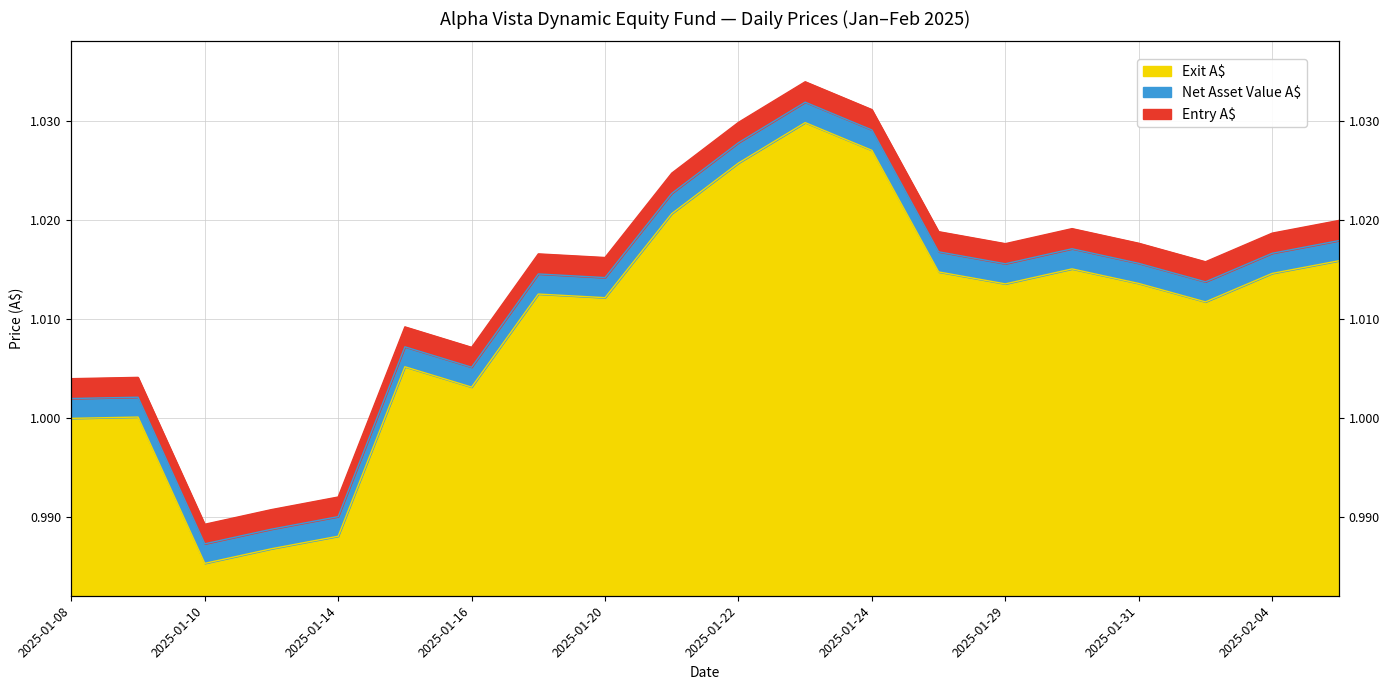

Reading left to right, list all the values displayed in this chart.

Entry A$: 2025-01-08=1.0	2025-01-09=1.0	2025-01-10=1.0	2025-01-13=1.0	2025-01-14=1.0	2025-01-15=1.0	2025-01-16=1.0	2025-01-17=1.0	2025-01-20=1.0	2025-01-21=1.0	2025-01-22=1.0	2025-01-23=1.0	2025-01-24=1.0	2025-01-28=1.0	2025-01-29=1.0	2025-01-30=1.0	2025-01-31=1.0	2025-02-03=1.0	2025-02-04=1.0	2025-02-05=1.0
Net Asset Value A$: 2025-01-08=1.0	2025-01-09=1.0	2025-01-10=1.0	2025-01-13=1.0	2025-01-14=1.0	2025-01-15=1.0	2025-01-16=1.0	2025-01-17=1.0	2025-01-20=1.0	2025-01-21=1.0	2025-01-22=1.0	2025-01-23=1.0	2025-01-24=1.0	2025-01-28=1.0	2025-01-29=1.0	2025-01-30=1.0	2025-01-31=1.0	2025-02-03=1.0	2025-02-04=1.0	2025-02-05=1.0
Exit A$: 2025-01-08=1.0	2025-01-09=1.0	2025-01-10=1.0	2025-01-13=1.0	2025-01-14=1.0	2025-01-15=1.0	2025-01-16=1.0	2025-01-17=1.0	2025-01-20=1.0	2025-01-21=1.0	2025-01-22=1.0	2025-01-23=1.0	2025-01-24=1.0	2025-01-28=1.0	2025-01-29=1.0	2025-01-30=1.0	2025-01-31=1.0	2025-02-03=1.0	2025-02-04=1.0	2025-02-05=1.0